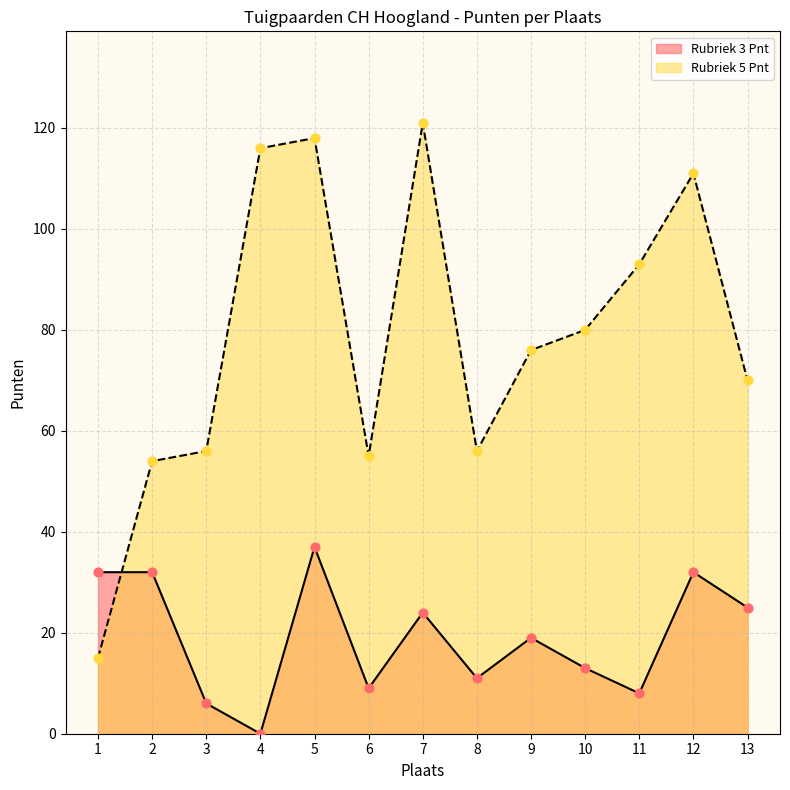

At which category is the sum across all series the highest?

5